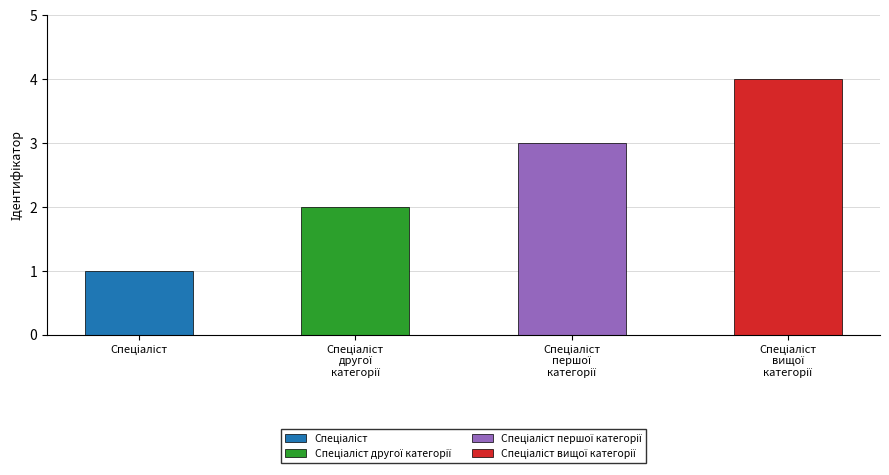

What is the sum of the values at Спеціаліст першої категорії and Спеціаліст?

4